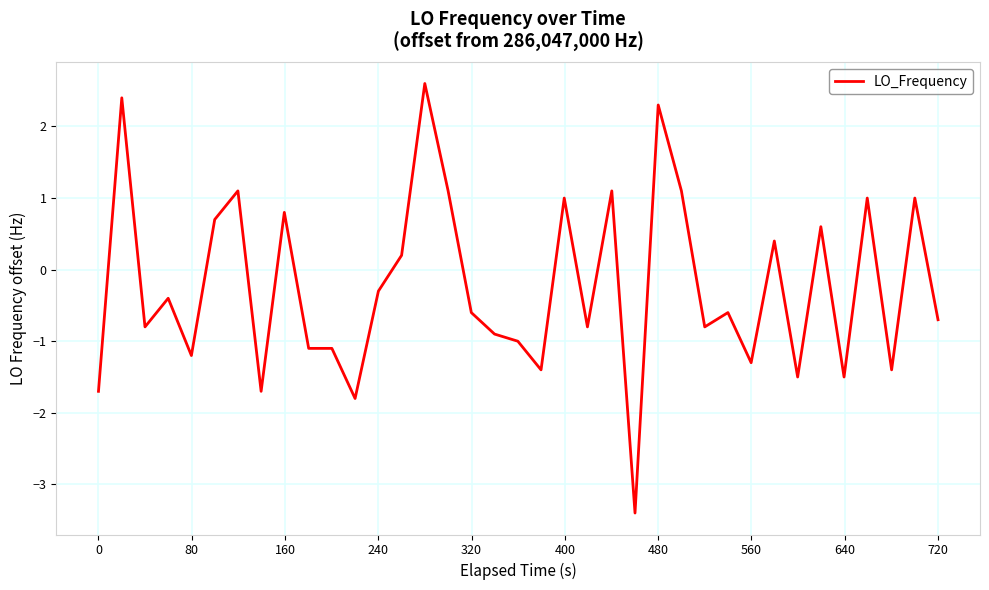

What is the maximum value shown in the chart?

2.6